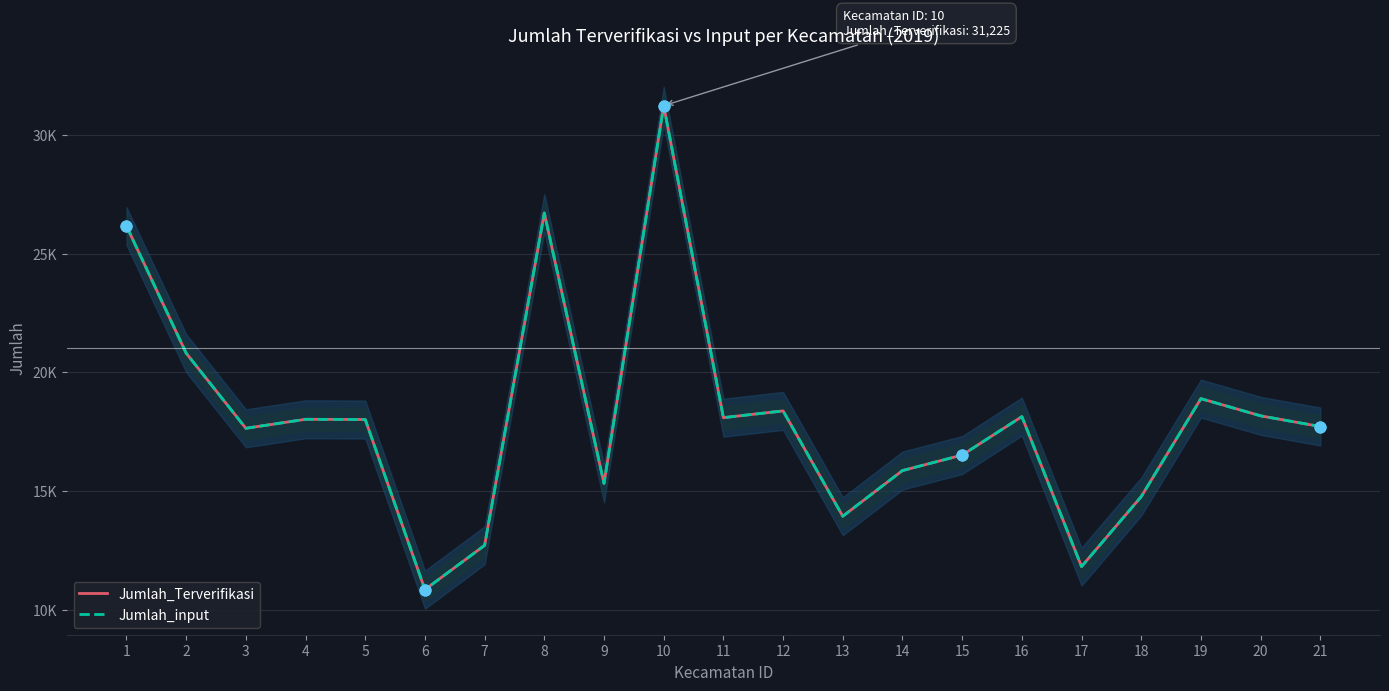

Which series has the largest total across all categories?

Jumlah_Terverifikasi